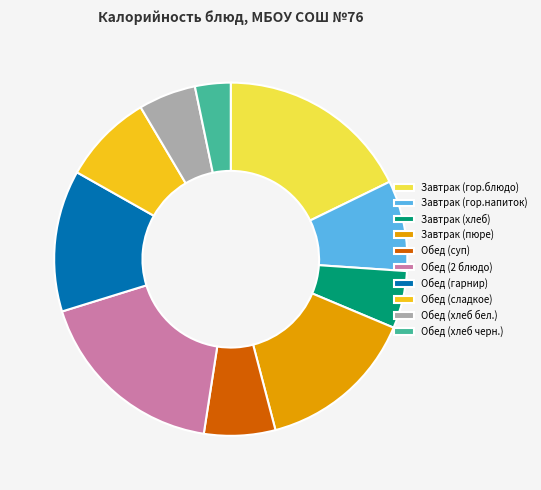

Do Обед (гарнир) and Завтрак (пюре) together represent more than half of the pie?

No